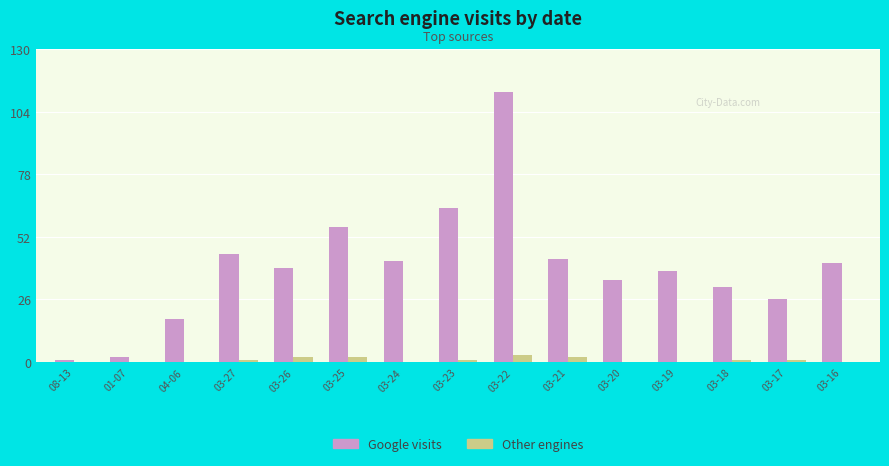

The value of Google visits at 04-06 is 28. True or false?

False